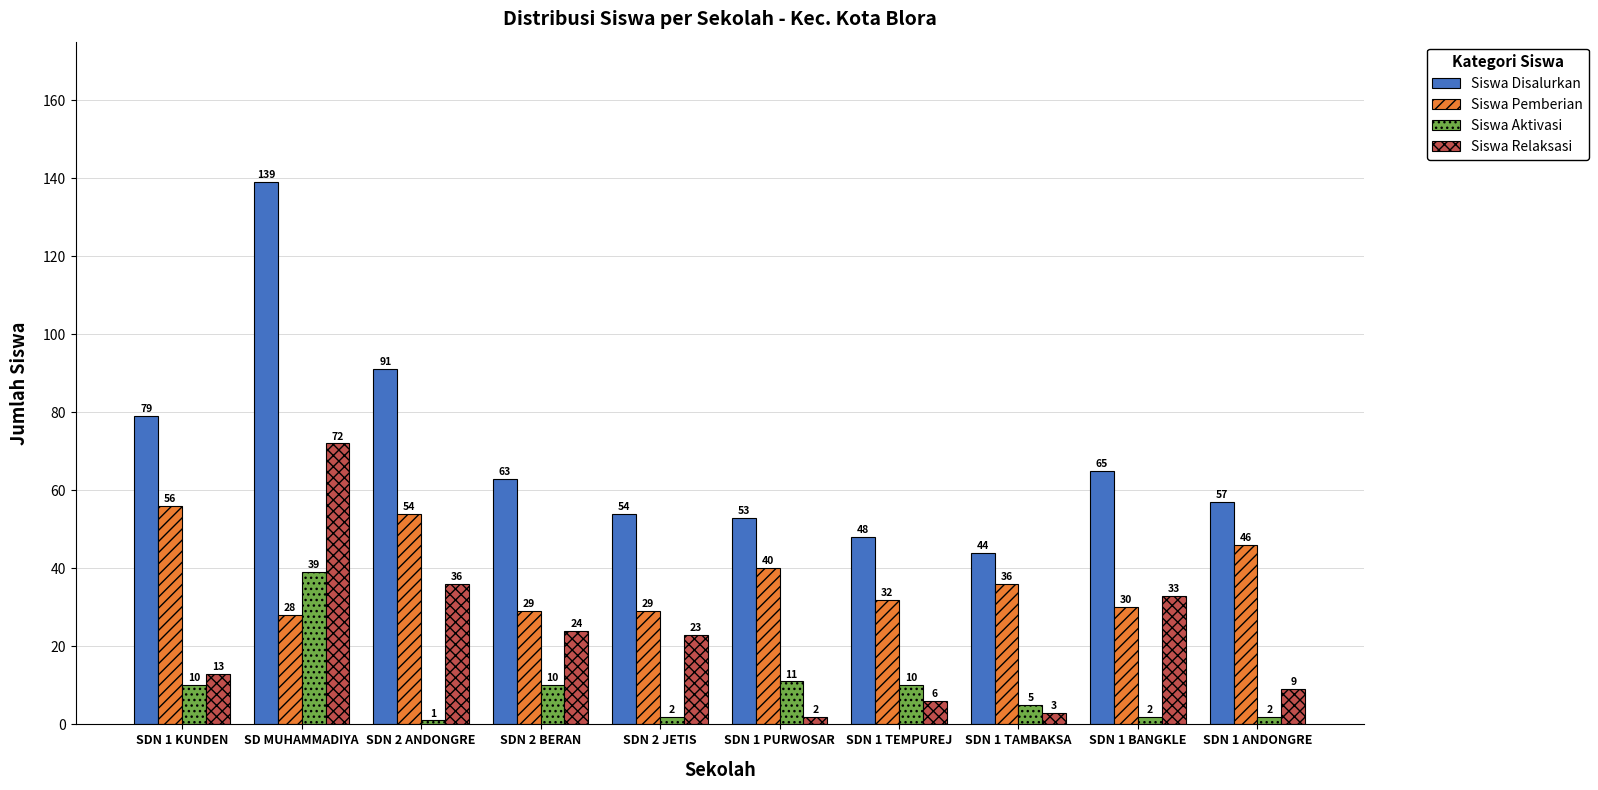

Where does the Siswa Pemberian series first go above 36?

SDN 1 KUNDEN